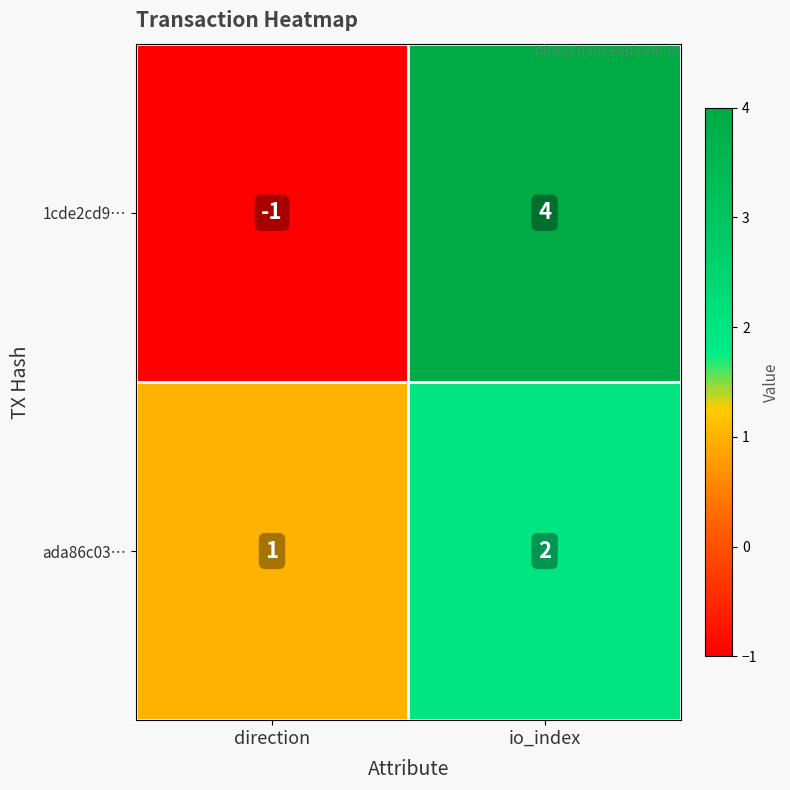

What is the sum of all 1cde2cd9… values?

3